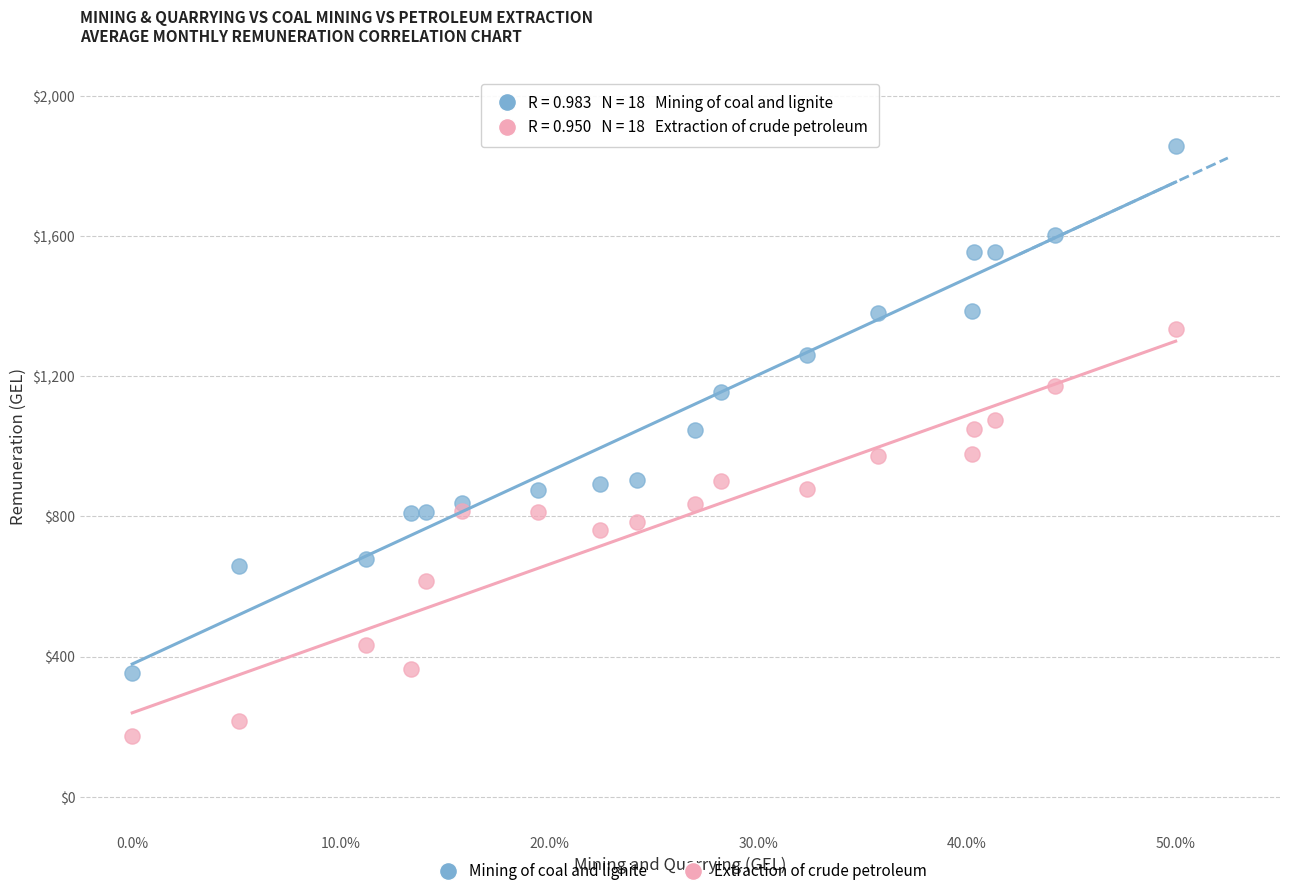

In the Mining of coal and lignite series, what Y value is closest to 1104?

1154.1